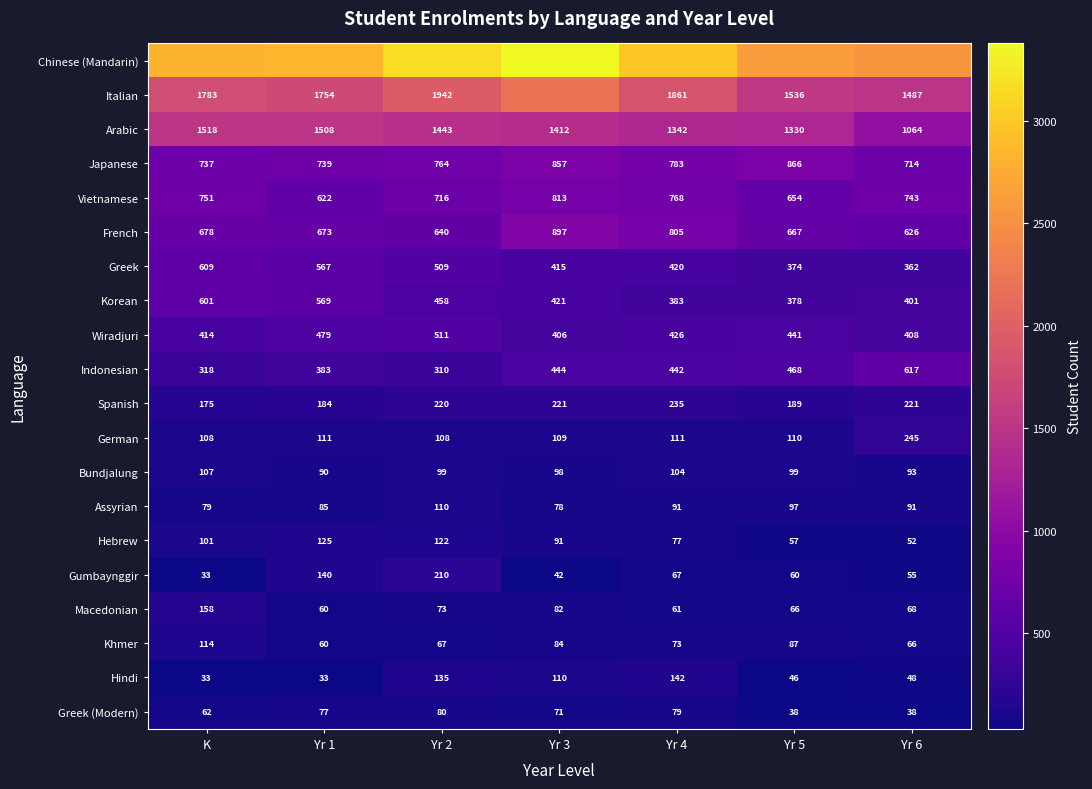

What is the difference between the highest and lowest values at Yr 4?

2933